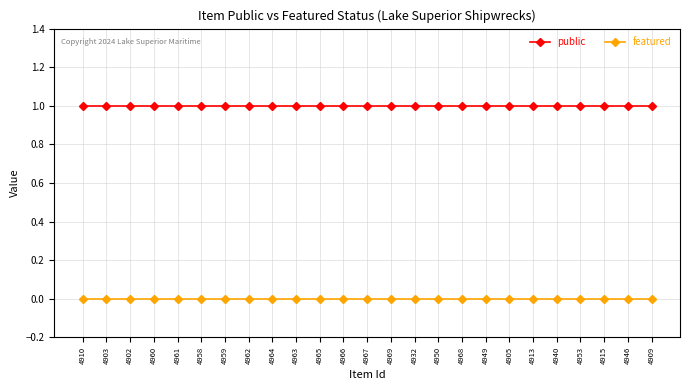

What are all the series names shown in the legend?

public, featured